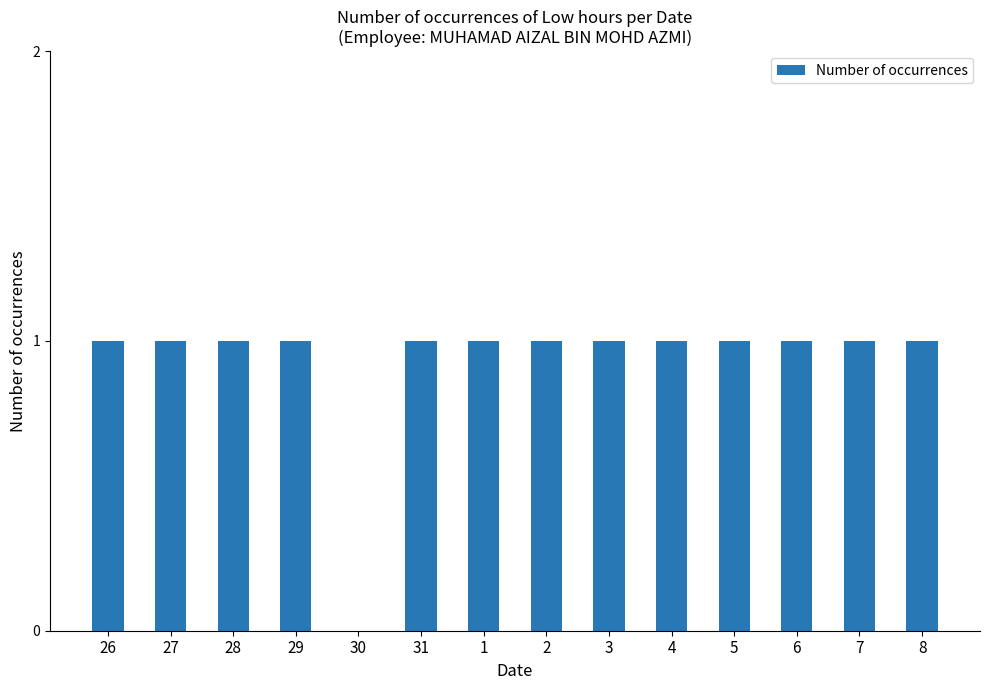

The value at 5 is 1. True or false?

True